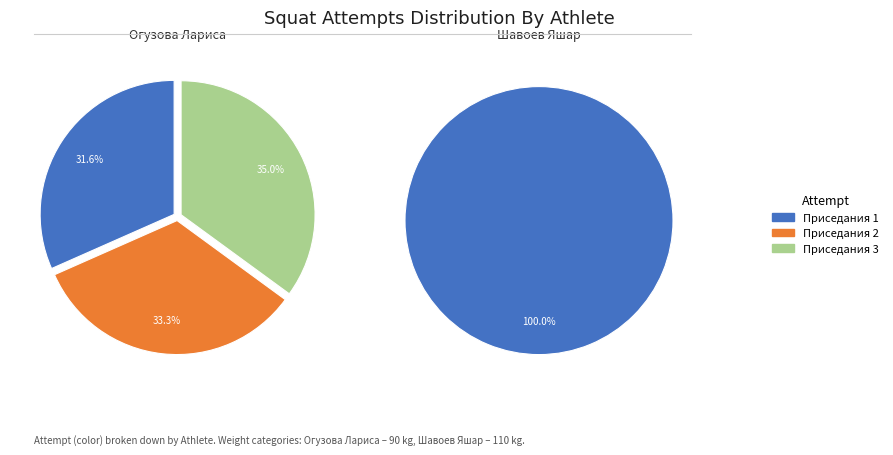

What percentage is the Приседания 1 slice, to the nearest percent?

100%